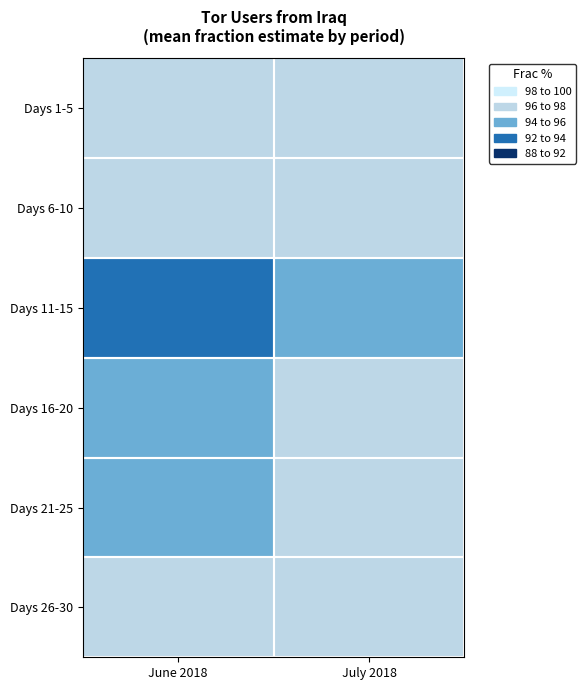

What is the total value across all series at July 2018?

580.8